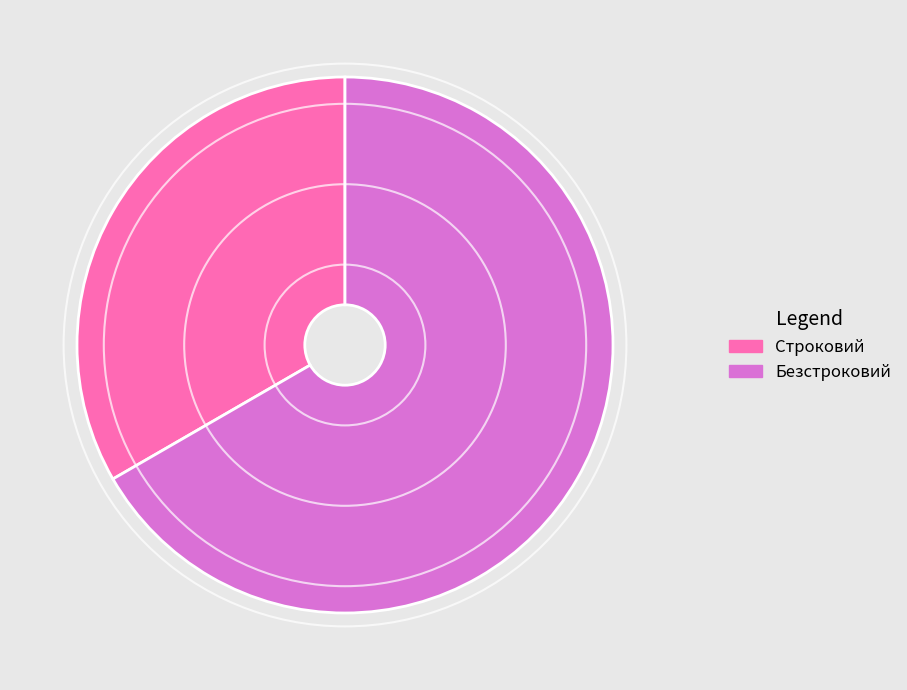

What is the largest slice in the pie chart?

Безстроковий